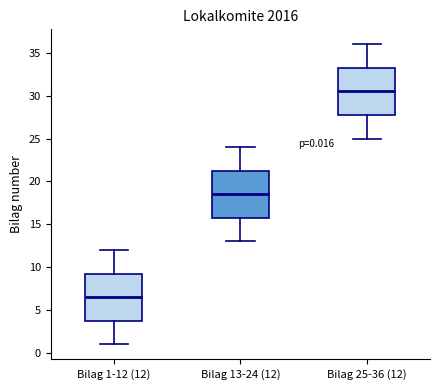

Which box has the lowest median line?

Bilag 1-12 (12)